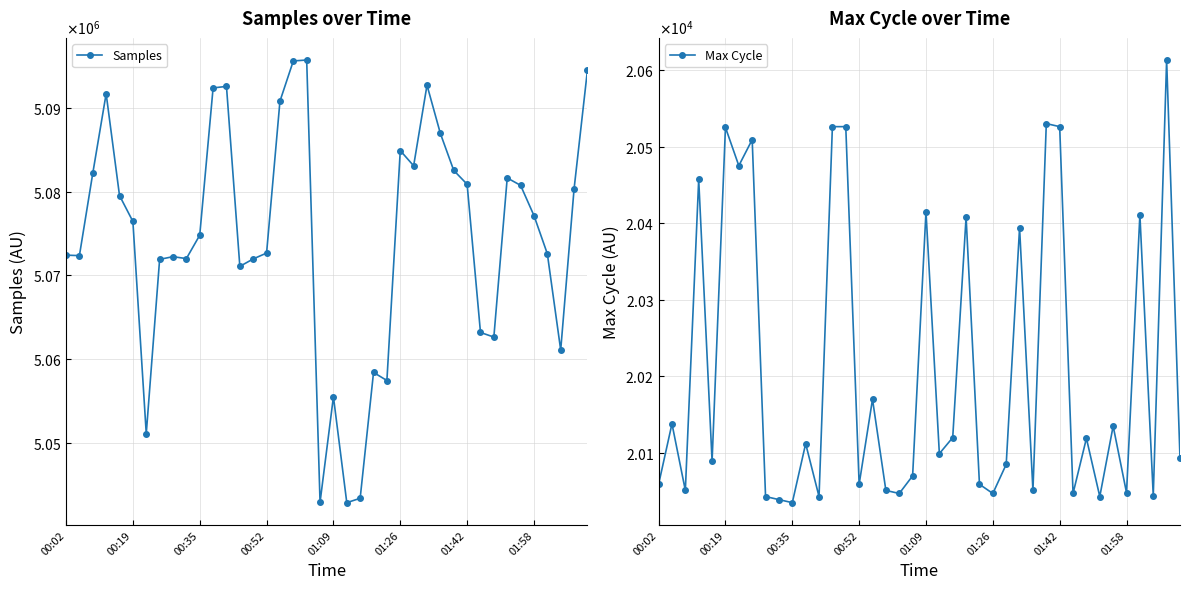

What is the lowest value of the Samples series?

5042820